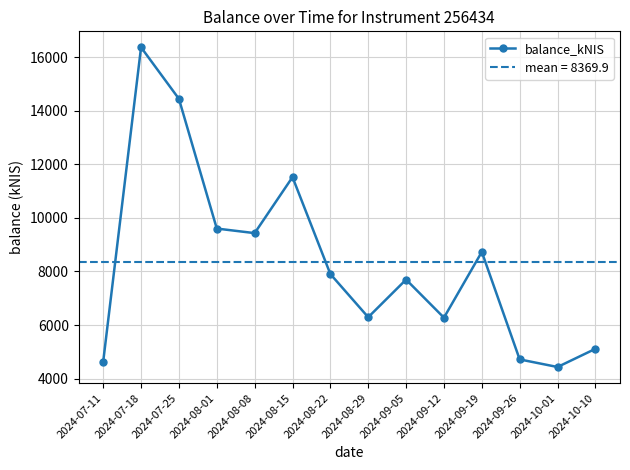

Reading left to right, extract all data points from this chart.

4635.5	16369.3	14445.5	9603.2	9432.6	11523.4	7904.7	6293.1	7698.2	6276.5	8731.8	4717.8	4434.4	5112.6